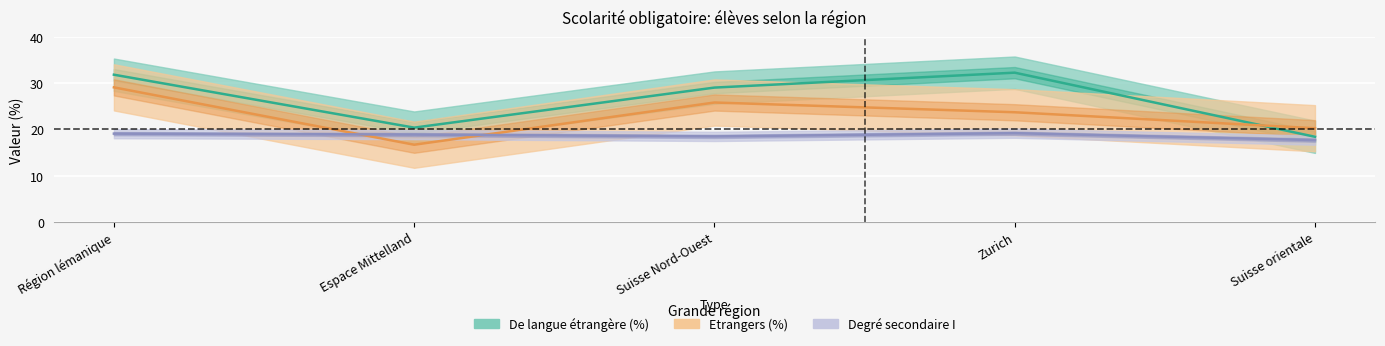

Which series has the widest spread of values?

De langue étrangère (%)